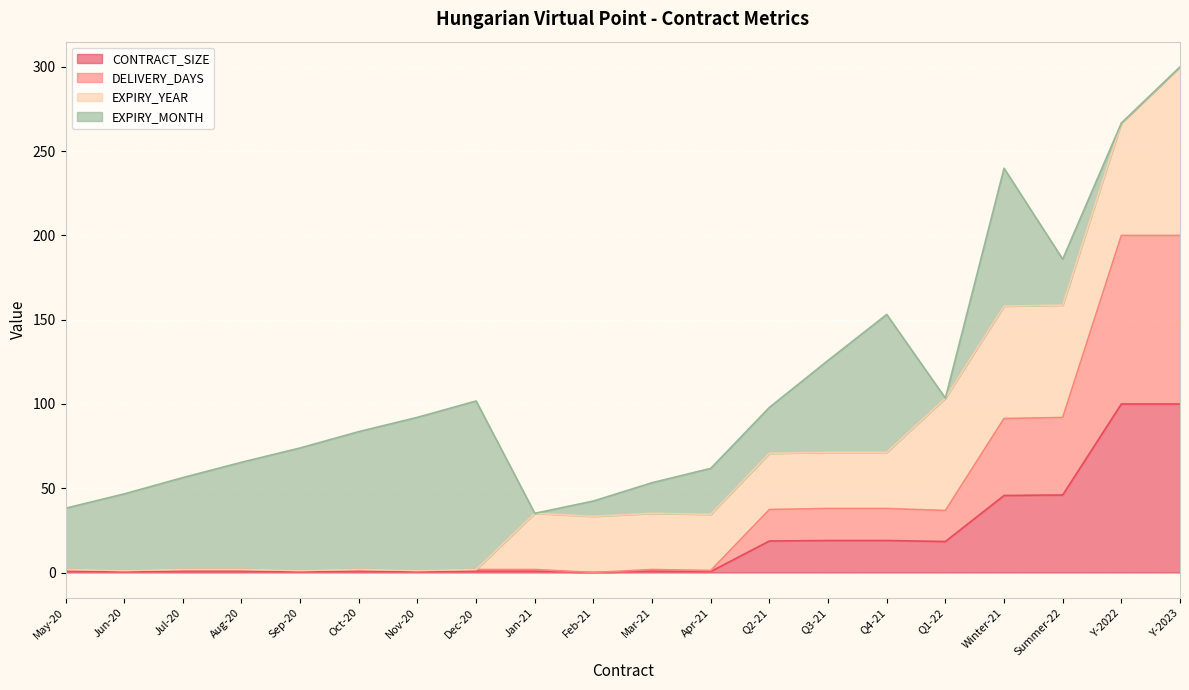

True or false: DELIVERY_DAYS and CONTRACT_SIZE cross at least once.

False